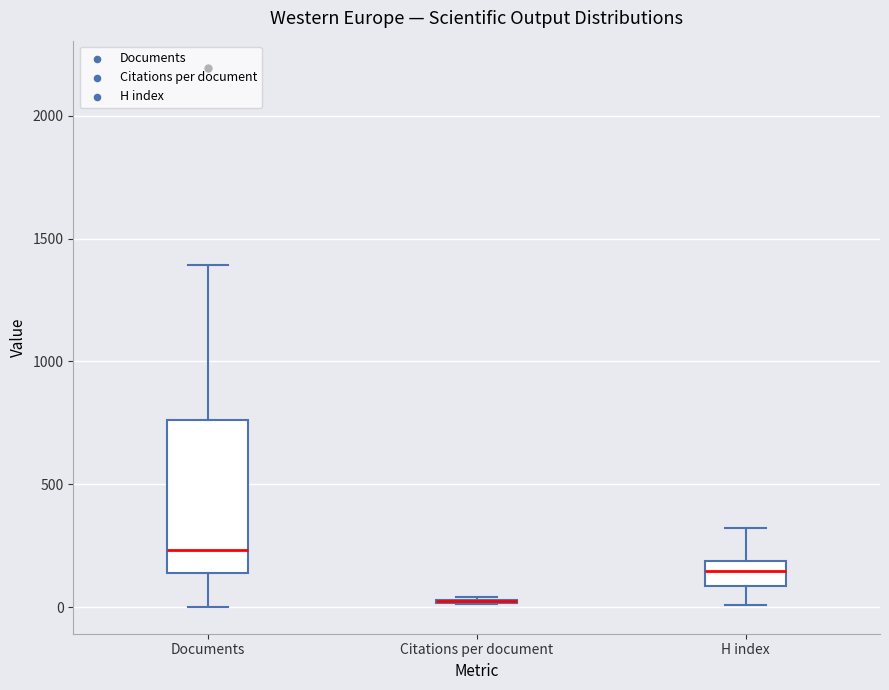

Comparing the boxes themselves (not the whiskers), which one is the tallest?

Documents